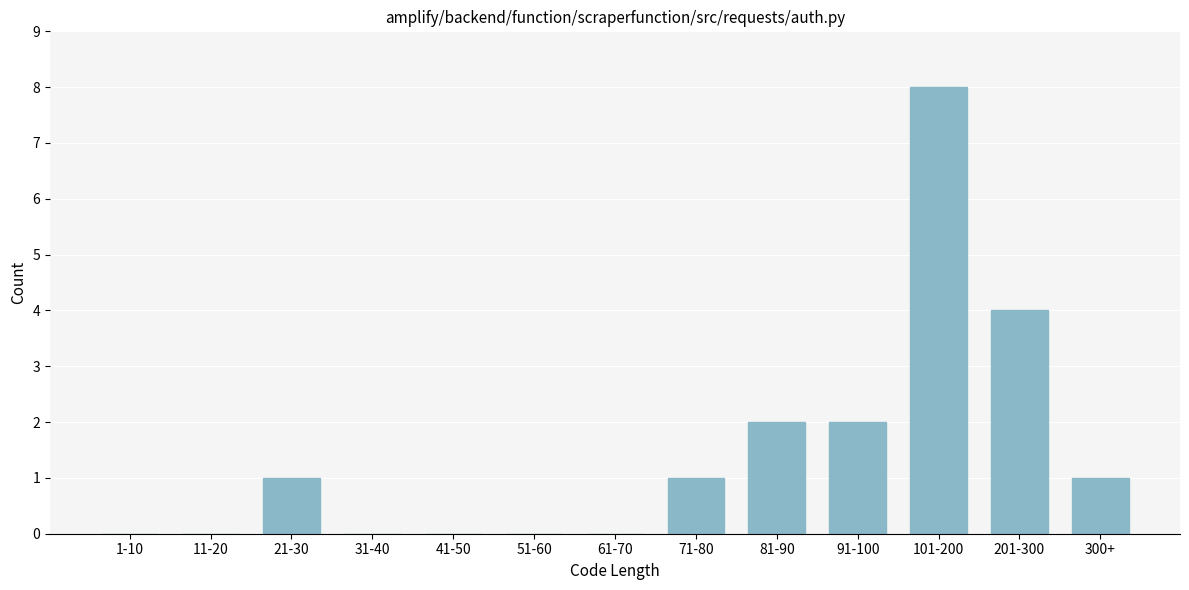

Reading left to right, transcribe all the data shown in this chart.

1-10=0	11-20=0	21-30=1	31-40=0	41-50=0	51-60=0	61-70=0	71-80=1	81-90=2	91-100=2	101-200=8	201-300=4	300+=1